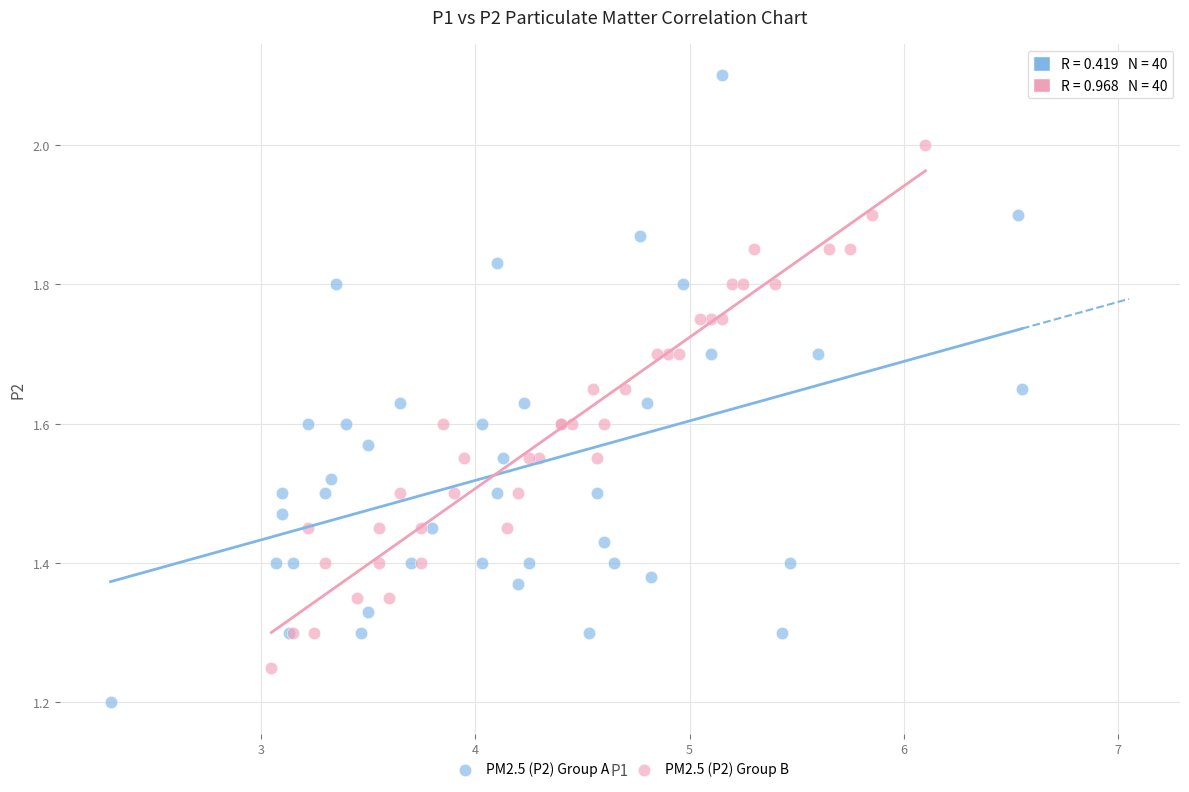

Which series contains the lowest Y value?

PM2.5 (P2) Group A